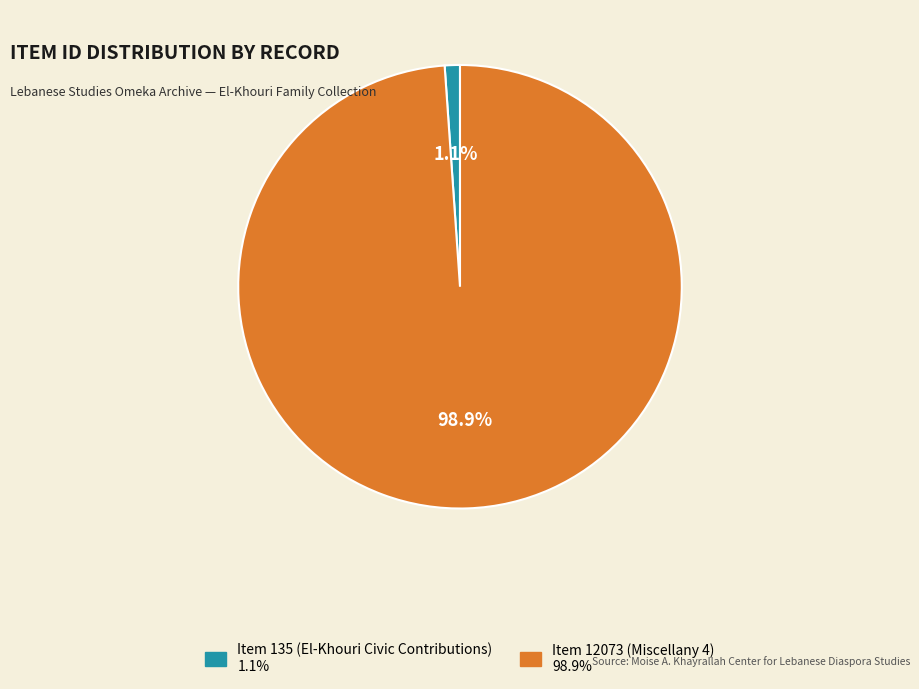

Rank the categories by value from highest to lowest.

Item 12073 (Miscellany 4), Item 135 (El-Khouri Civic Contributions)